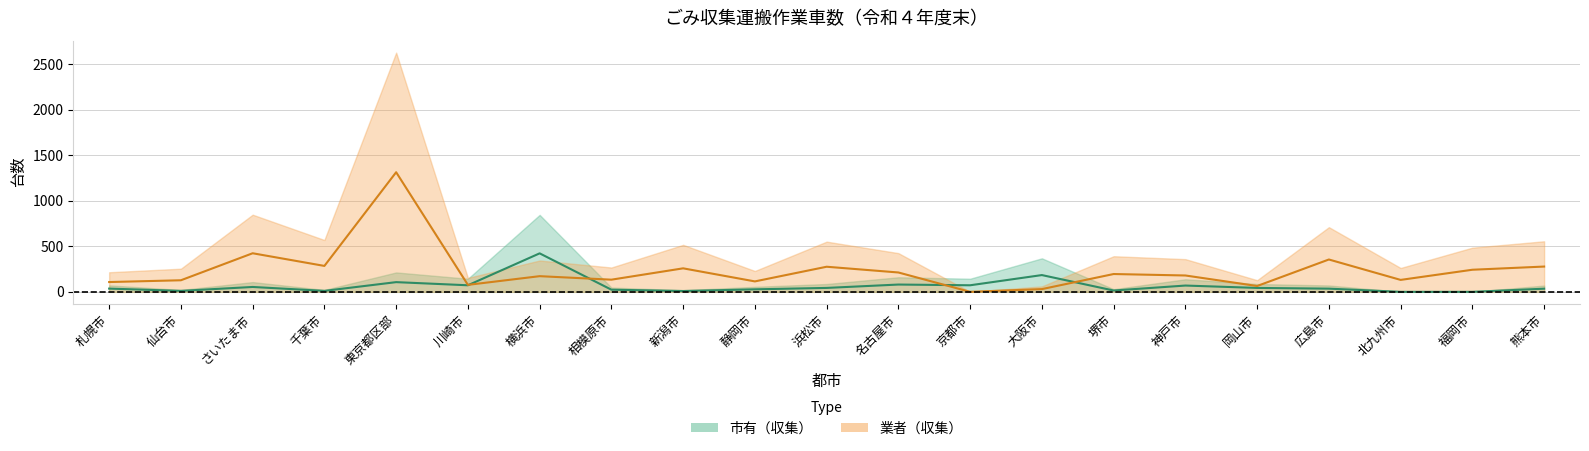

At which label does 市有_収集 first exceed 35?

札幌市